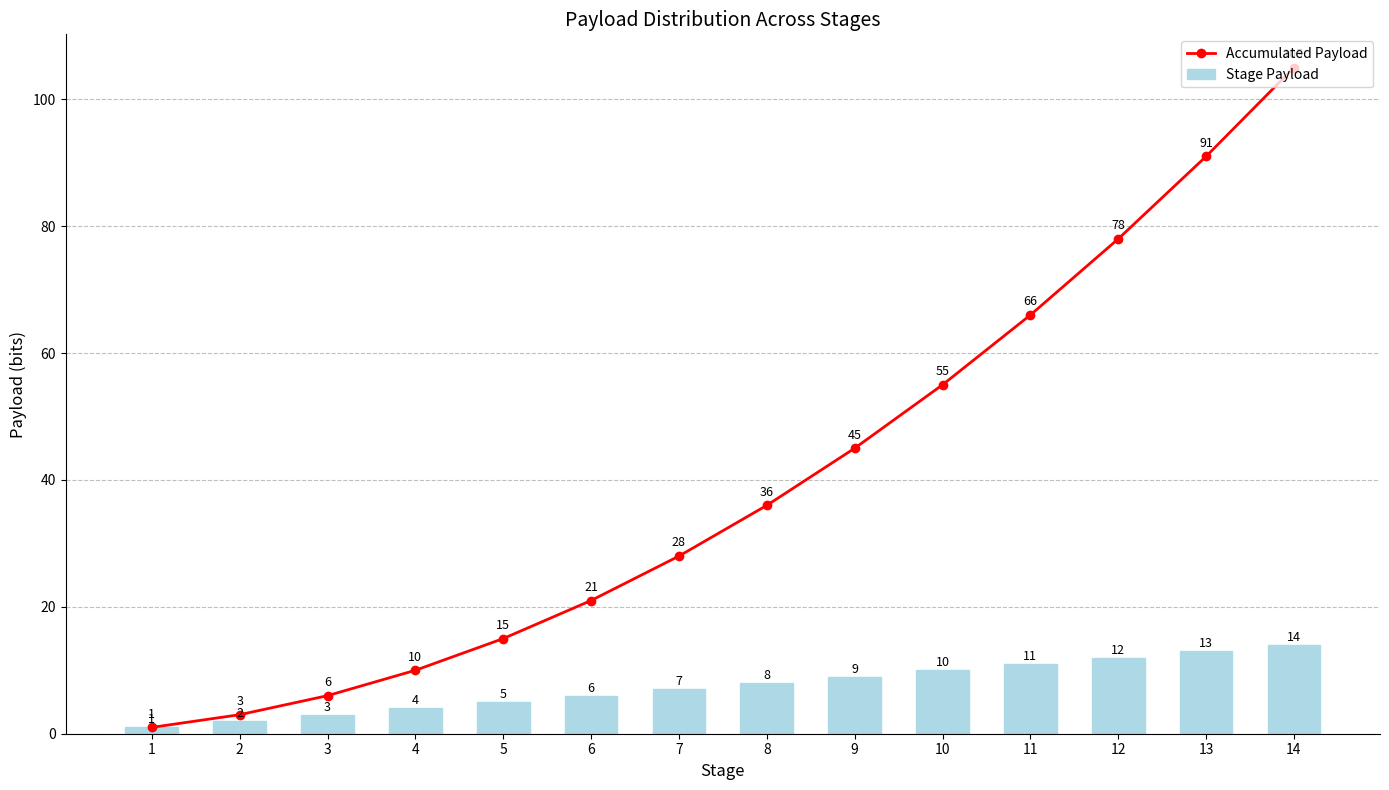

What is the spread (max minus min) of values at 4?

6